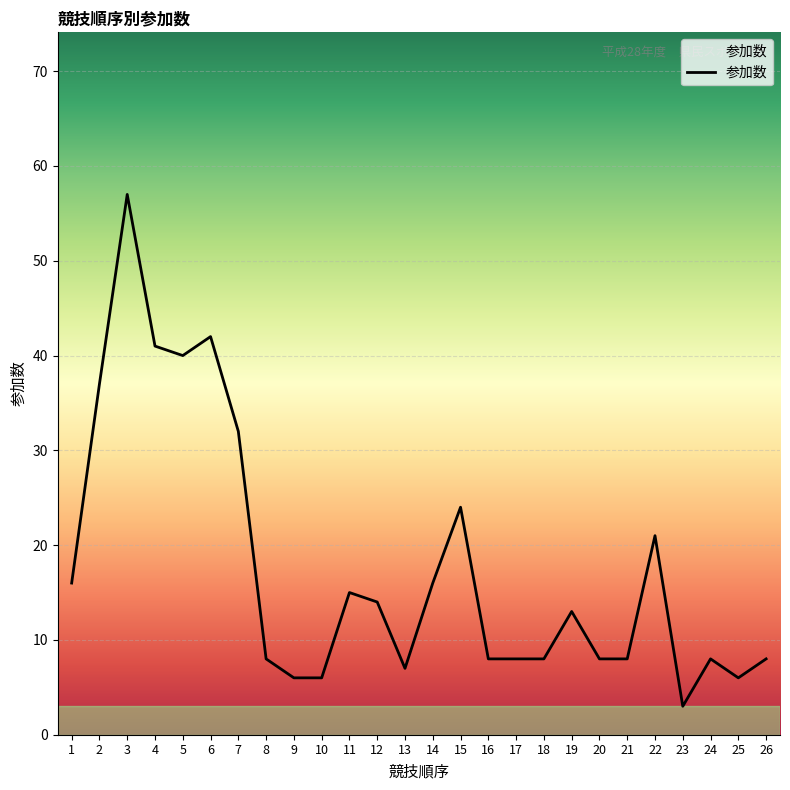

What is the minimum value shown in the chart?

3